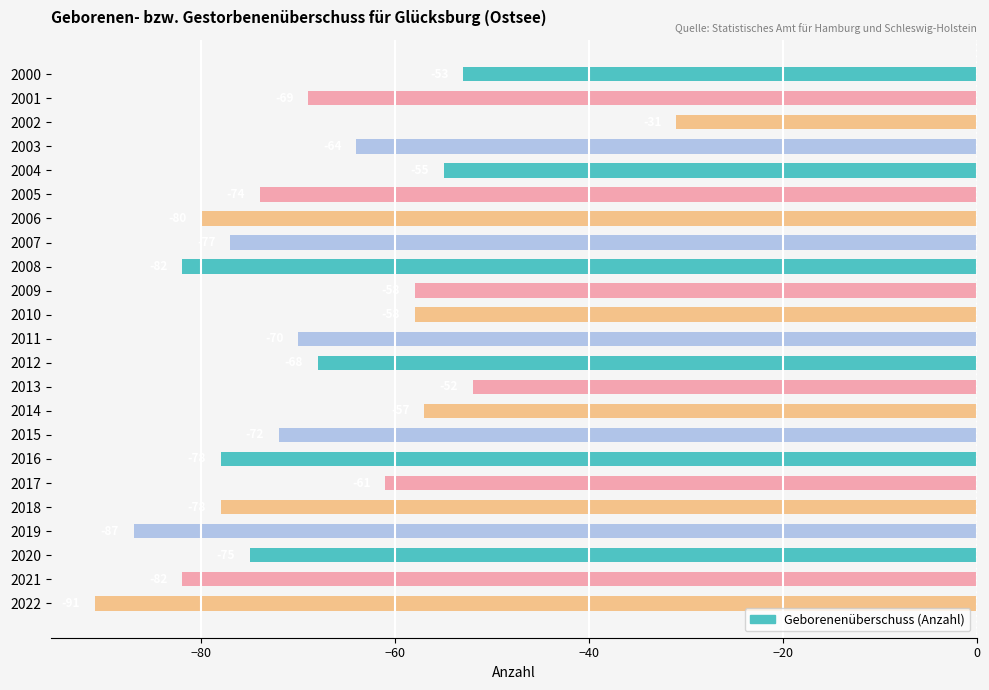

Is it true that the value at 2005 is -129?

False